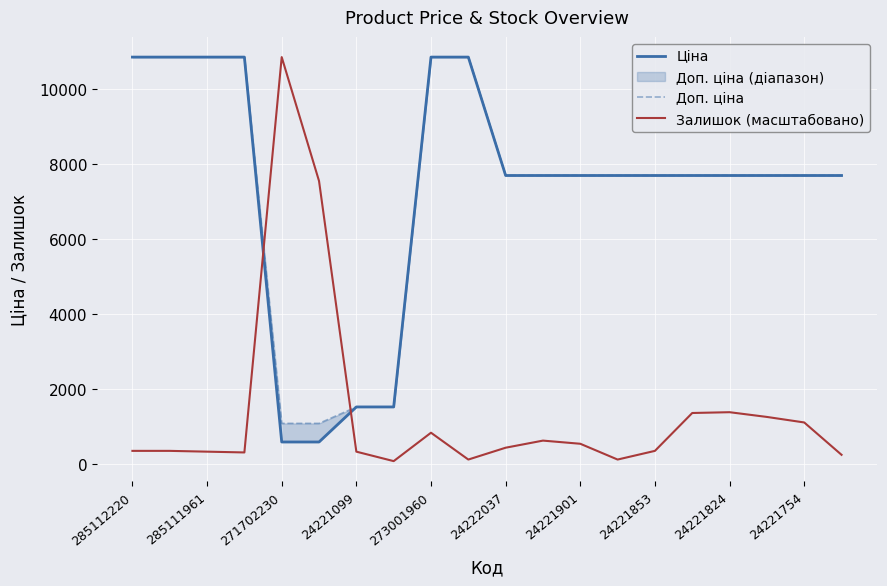

Between 24222037 and 24221901, which is larger?

24221901